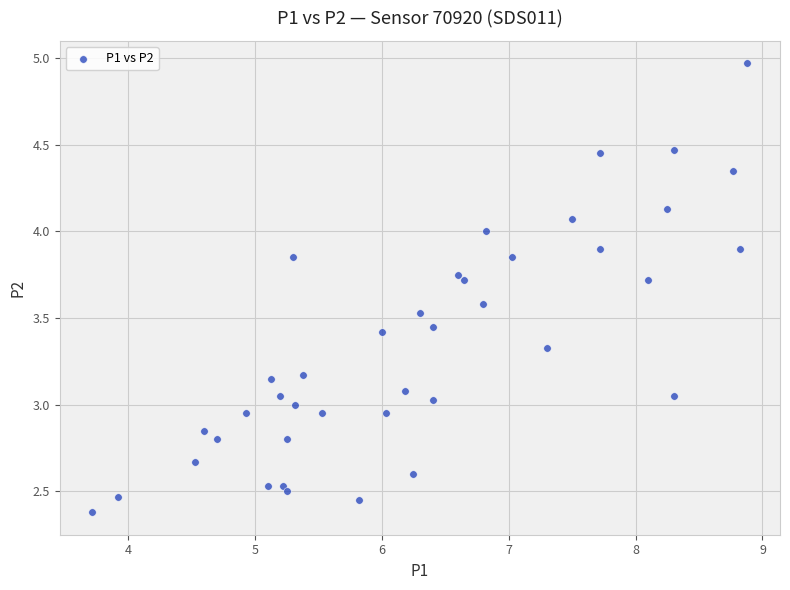

What is the range of X values (max minus min)?

5.2